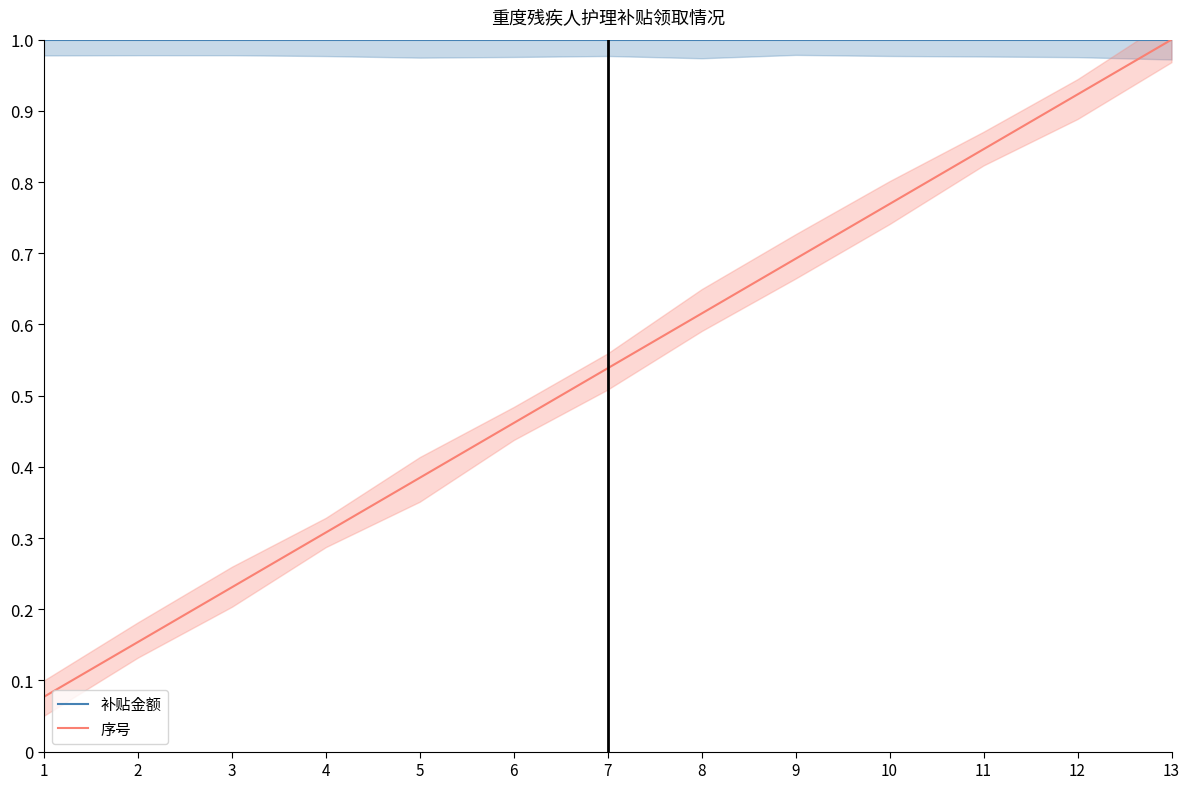

True or false: 补贴金额 has more than 0 points higher than both neighbors.

False